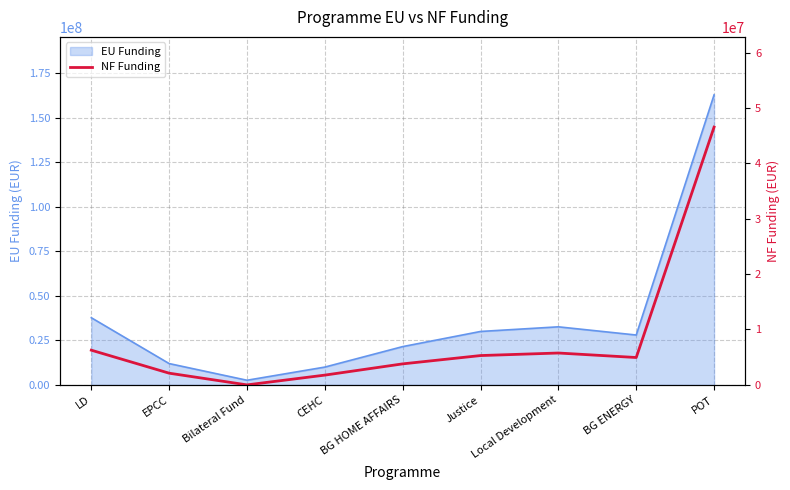

How many positive values are there?

8